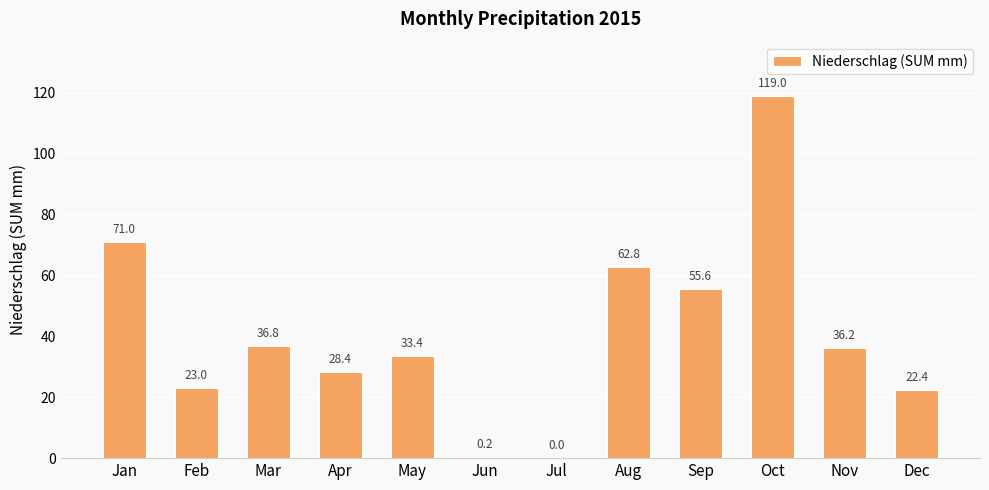

What is the difference between the values at May and Oct?

85.6